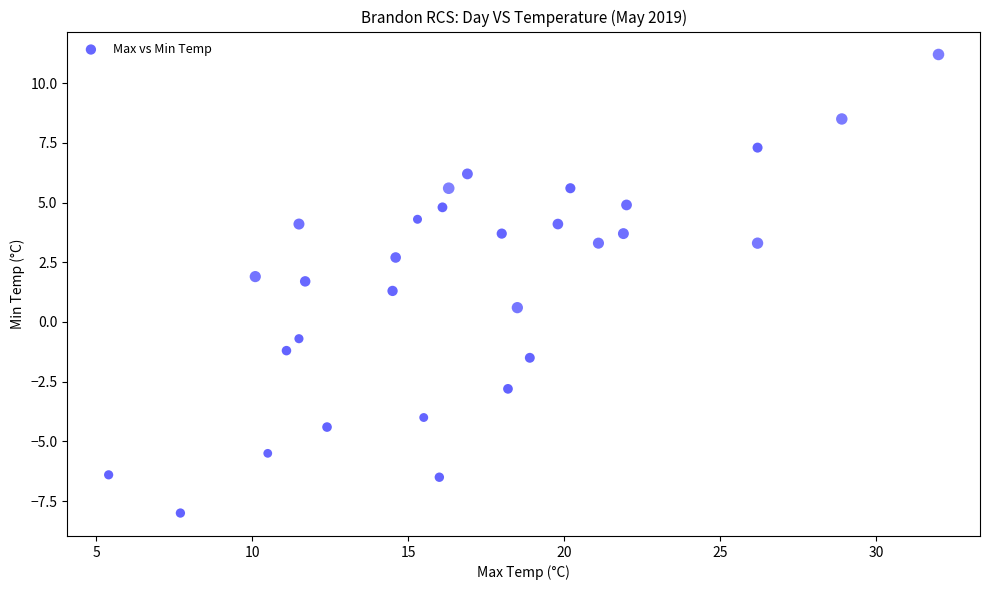

What is the range of Y values (max minus min)?

19.2